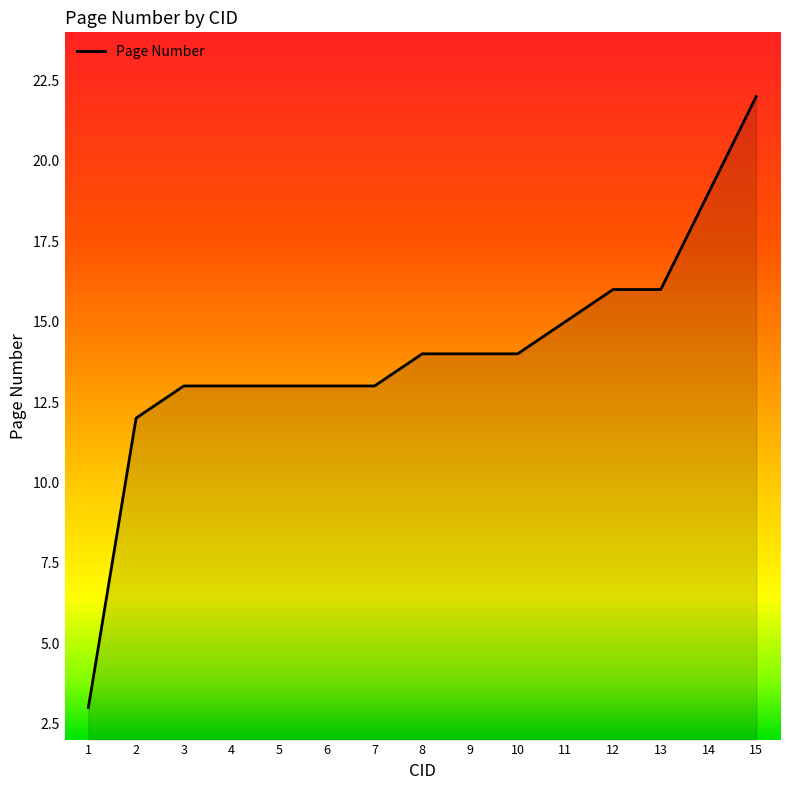

Approximately how many times larger is the value at 13 compared to 9?

1.1